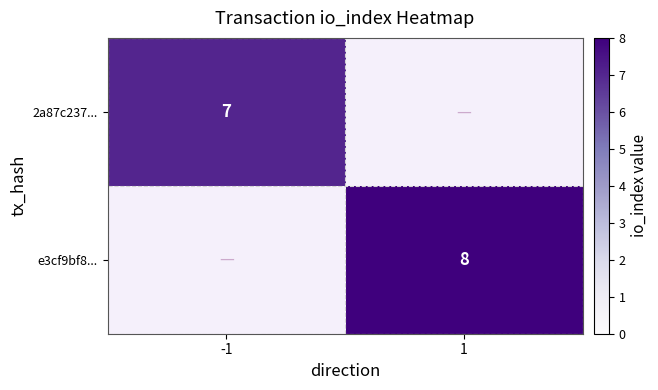

Between 1 and -1, which is larger?

-1